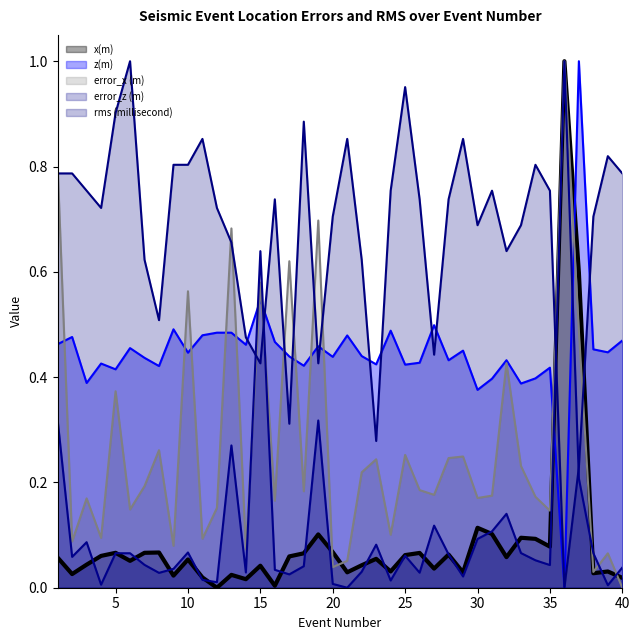

How many intersections are there between error_x (m) and error_z (m)?

5